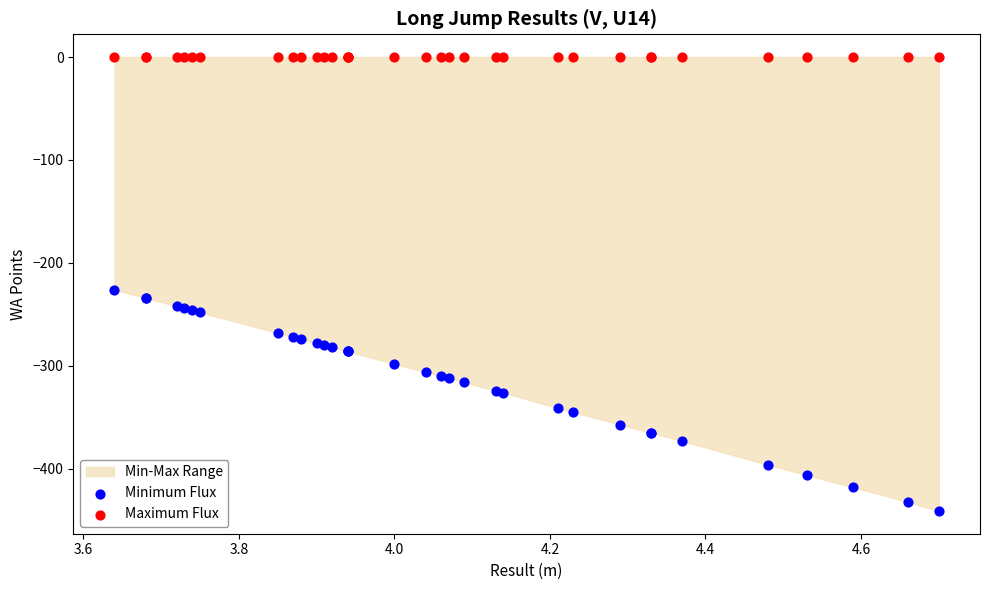

Across all series, what Y value is closest to -220?

-226